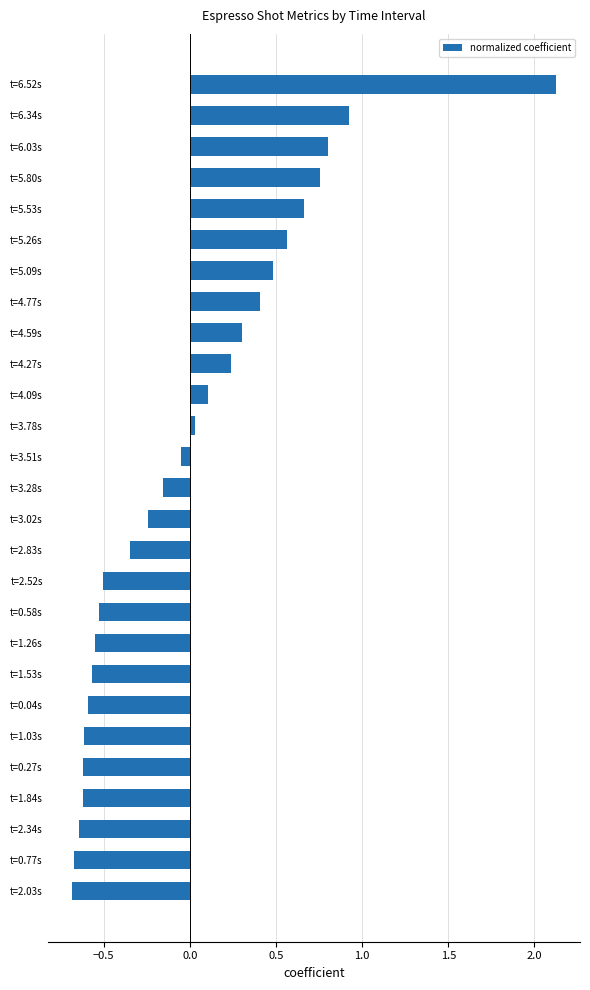

What is the change in value from t=5.26s to t=5.80s?

+0.2